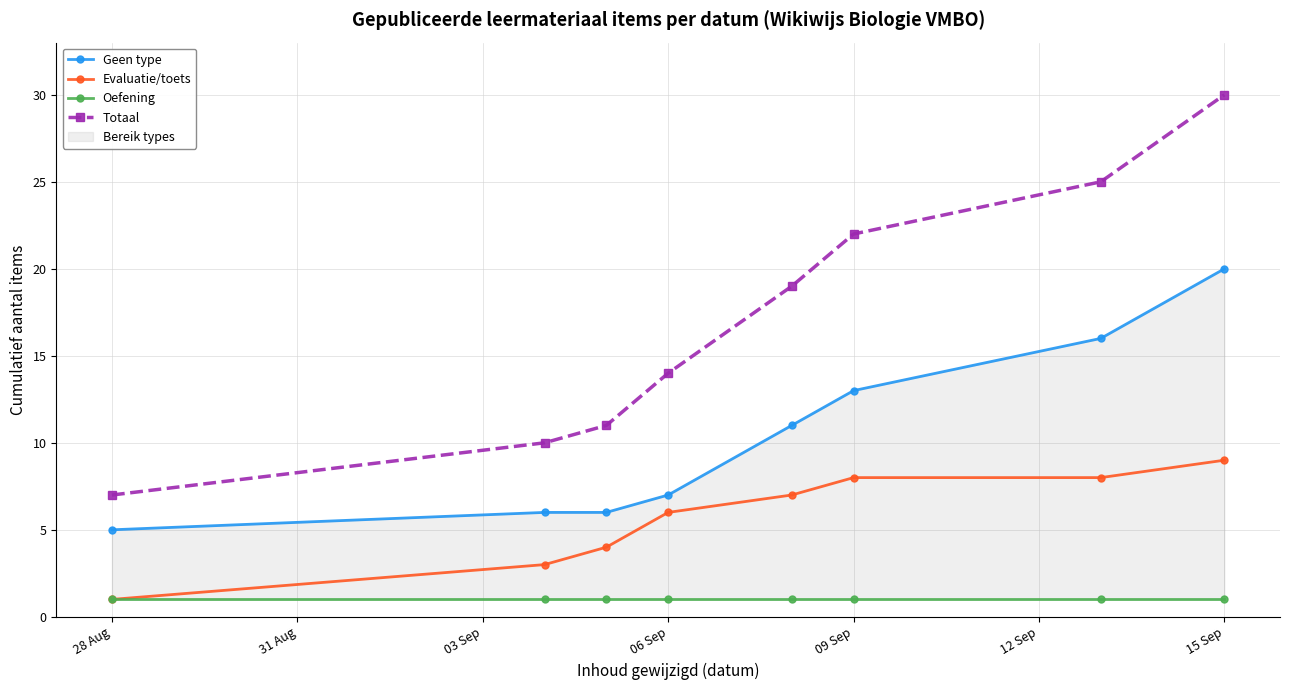

What is the approximate value of Evaluatie/toets at 06 Sep?

6